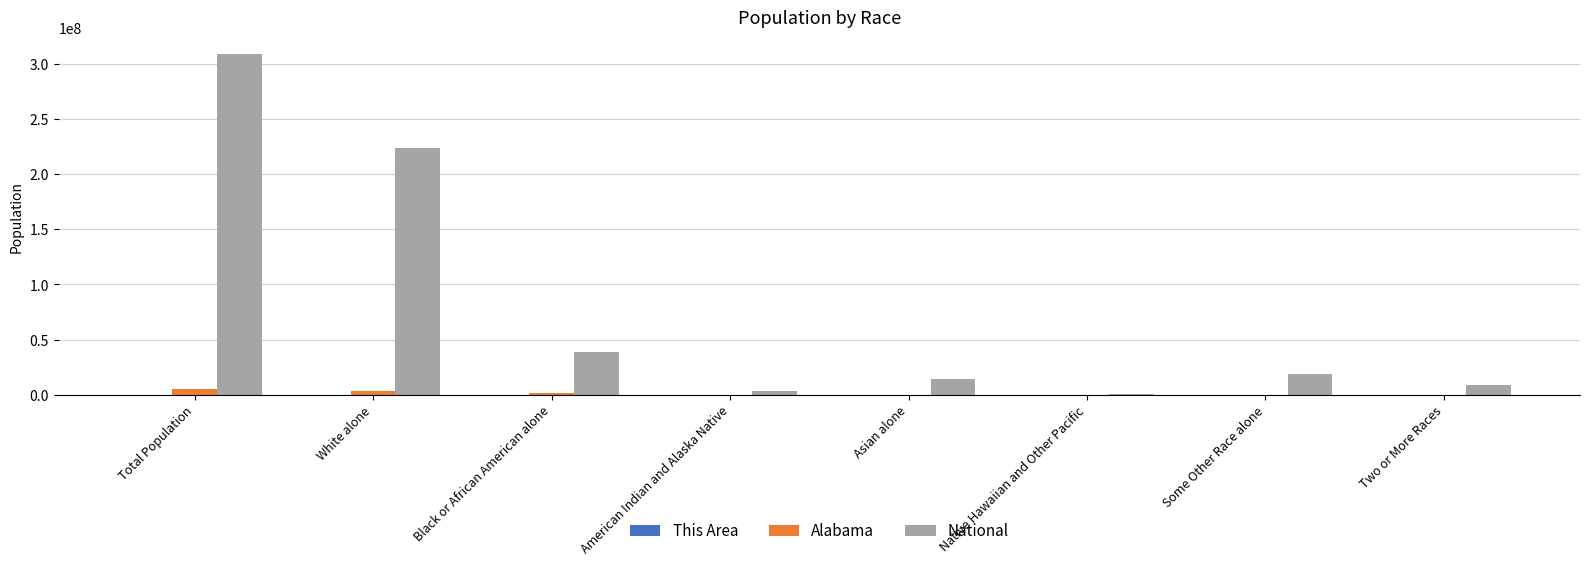

Between Black or African American alone and Two or More Races, which series saw the biggest shift?

National